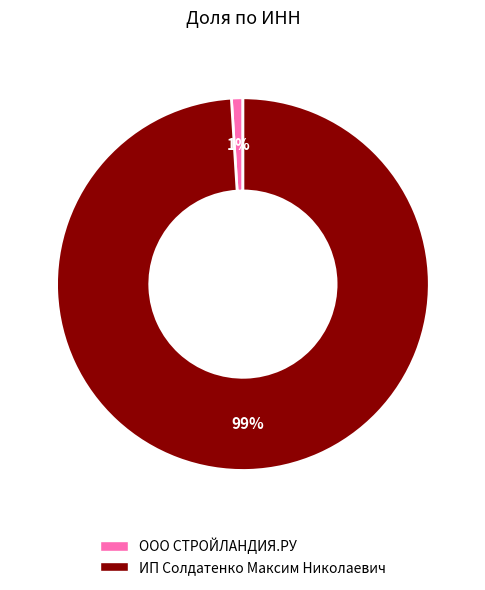

Rank the categories by value from lowest to highest.

ООО СТРОЙЛАНДИЯ.РУ, ИП Солдатенко Максим Николаевич